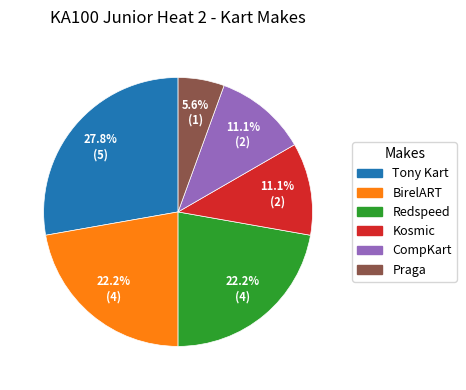

What is the ratio of the value at Kosmic to the value at Redspeed?

0.5